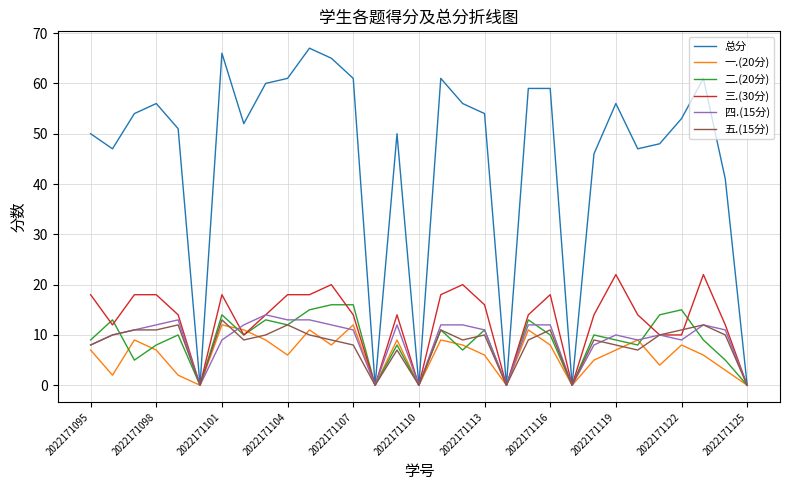

Which series has the largest range (max minus min)?

总分